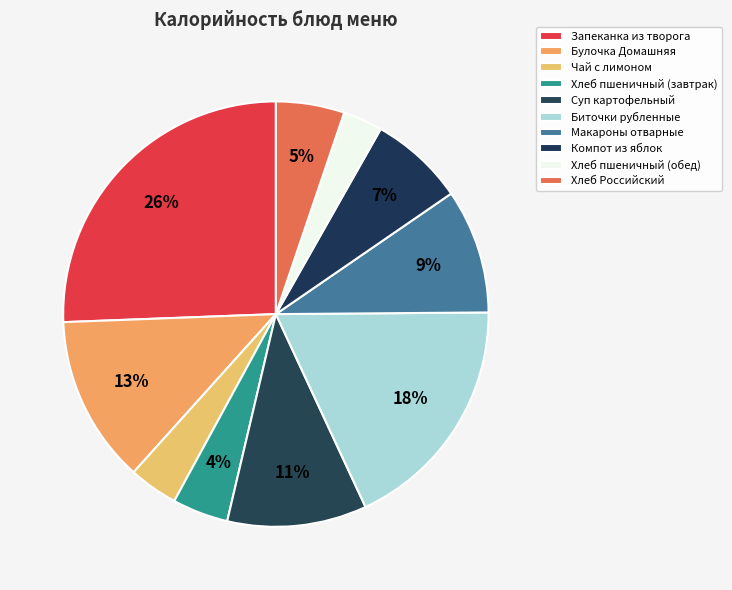

Is it true that Хлеб пшеничный (обед) is 13% of the pie?

False